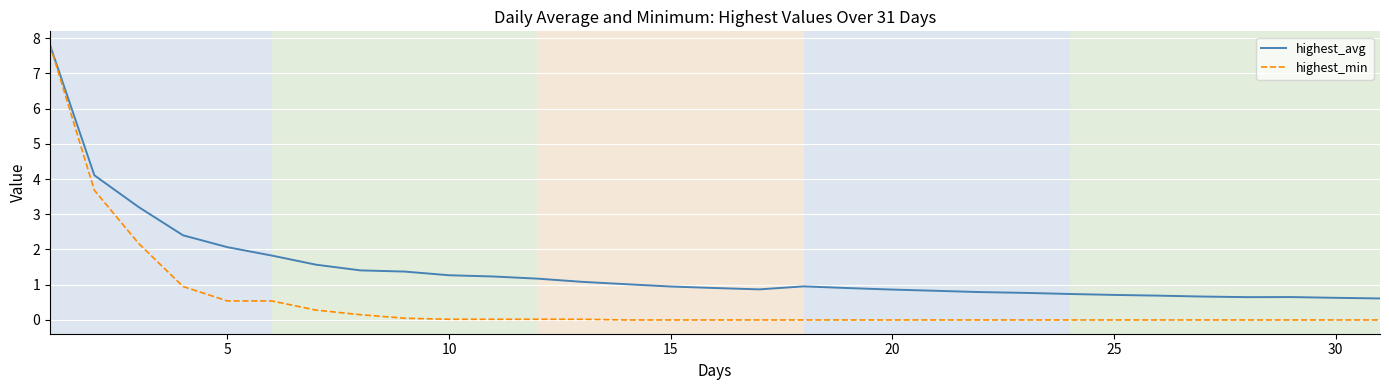

What is the sum of all highest_avg values?

44.7